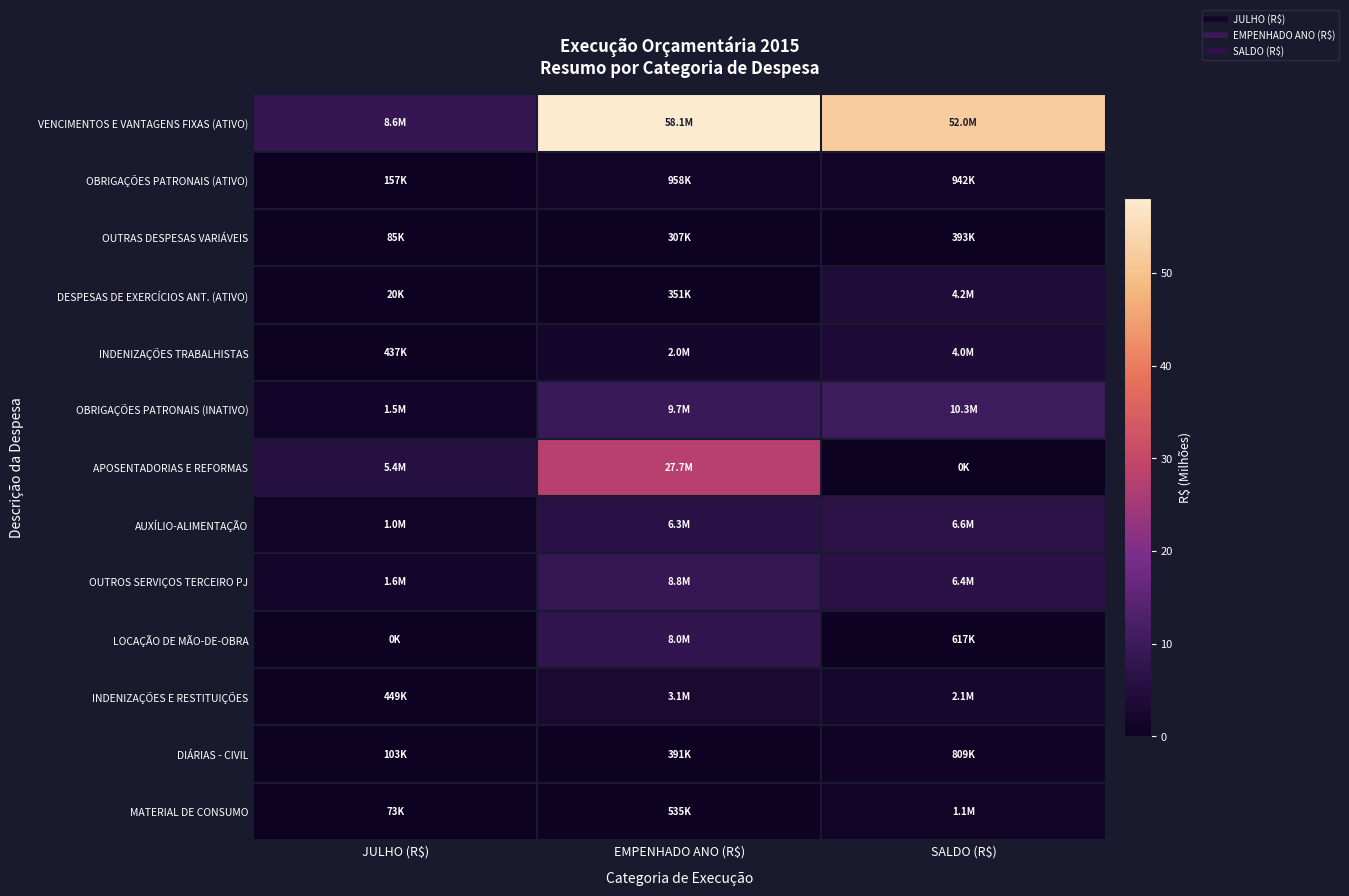

At JULHO (R$), list the series in order from smallest to largest.

LOCAÇÃO DE MÃO-DE-OBRA, DESPESAS DE EXERCÍCIOS ANT. (ATIVO), MATERIAL DE CONSUMO, OUTRAS DESPESAS VARIÁVEIS, DIÁRIAS - CIVIL, OBRIGAÇÕES PATRONAIS (ATIVO), INDENIZAÇÕES TRABALHISTAS, INDENIZAÇÕES E RESTITUIÇÕES, AUXÍLIO-ALIMENTAÇÃO, OBRIGAÇÕES PATRONAIS (INATIVO), OUTROS SERVIÇOS TERCEIRO PJ, APOSENTADORIAS E REFORMAS, VENCIMENTOS E VANTAGENS FIXAS (ATIVO)